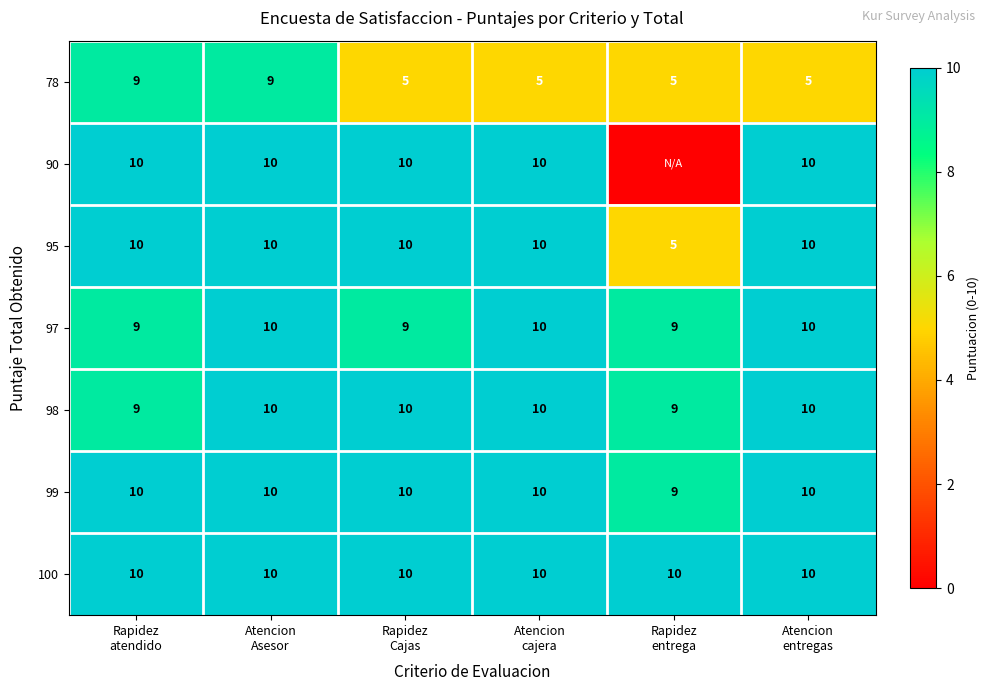

How many series are shown in this chart?

7